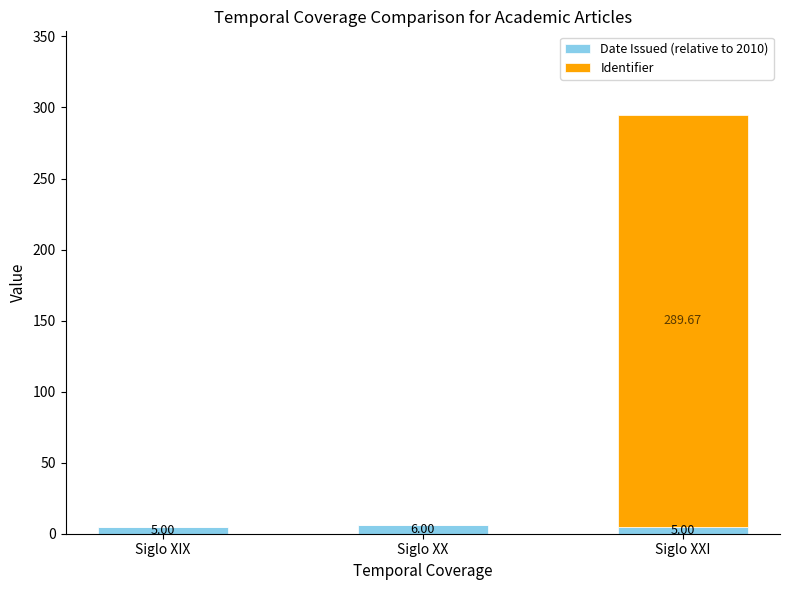

What is the sum of the Date Issued (relative to 2010) values at Siglo XXI and Siglo XIX?

10.0